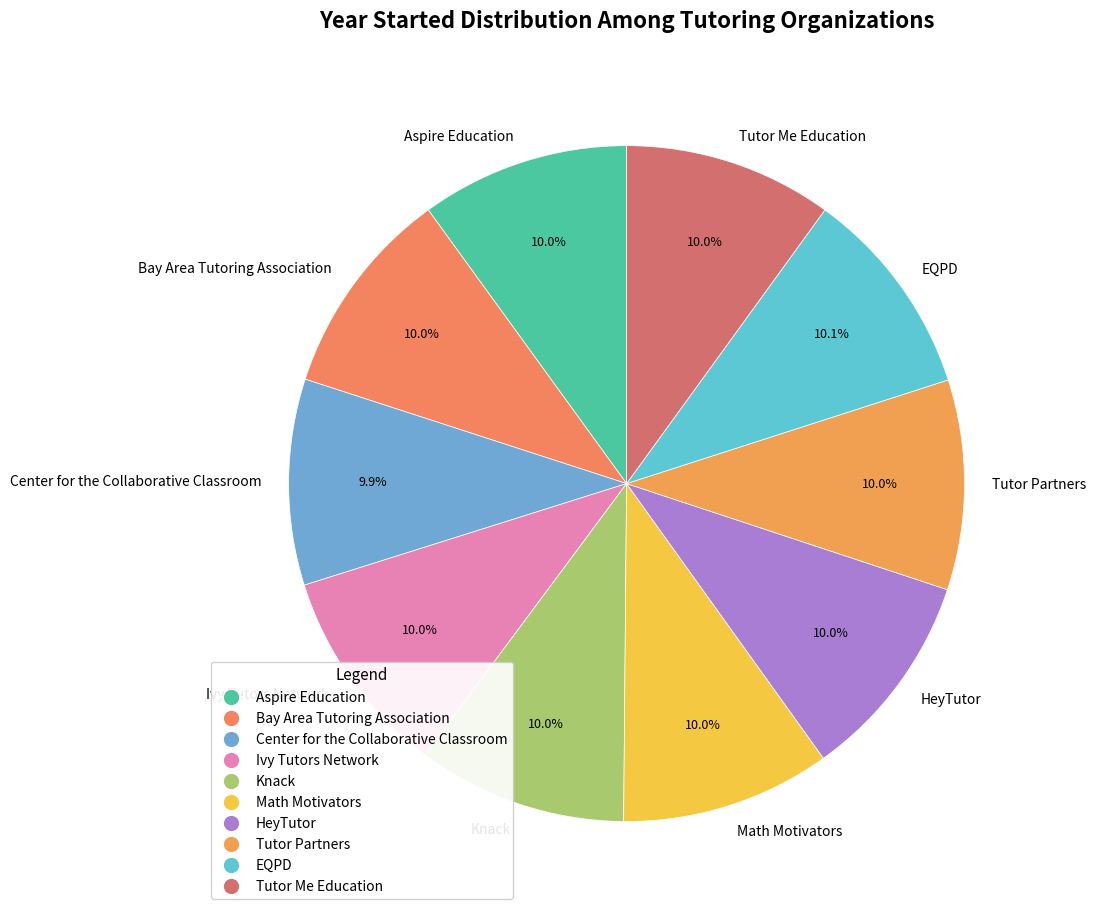

Does any single category account for the majority?

No